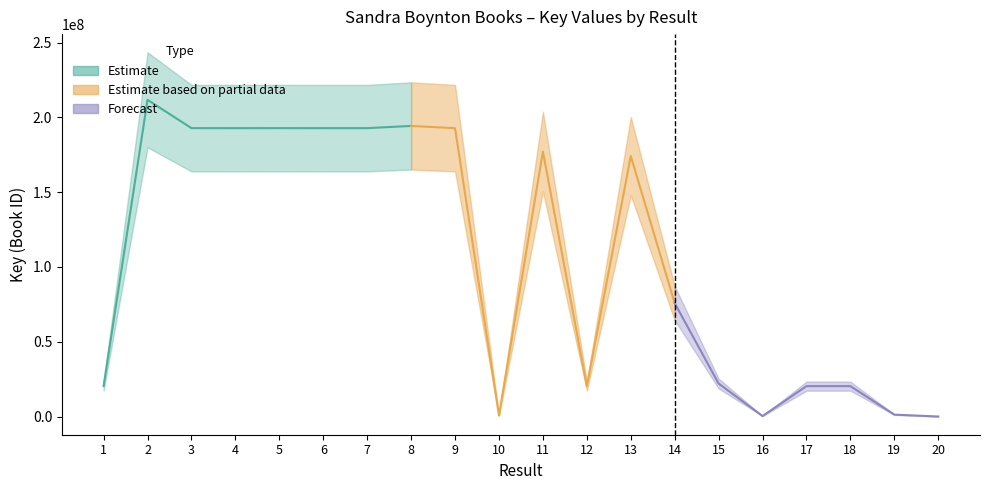

How many data points are above 174128349?

9